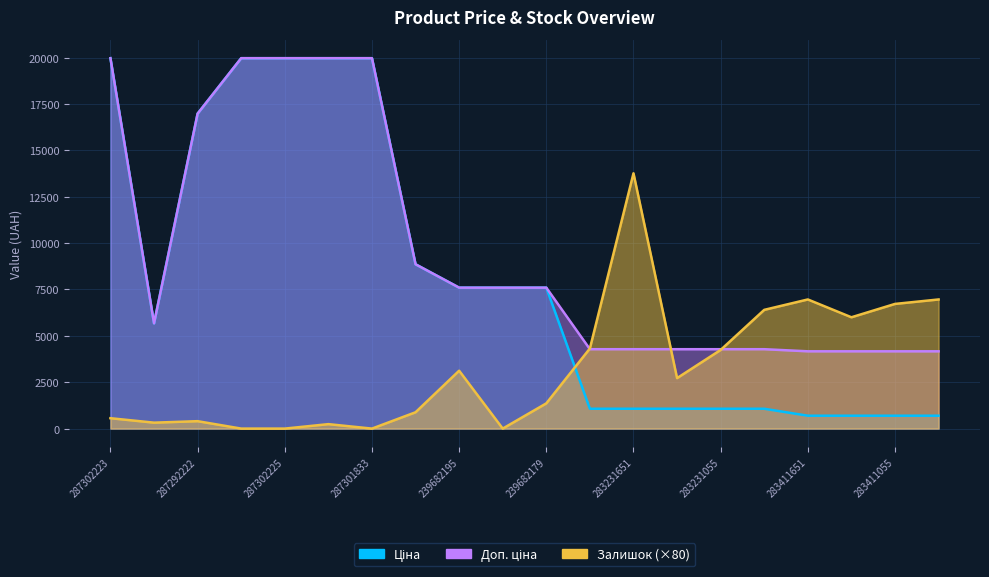

Which series changed the most between 248922198 and 239682193?

Ціна